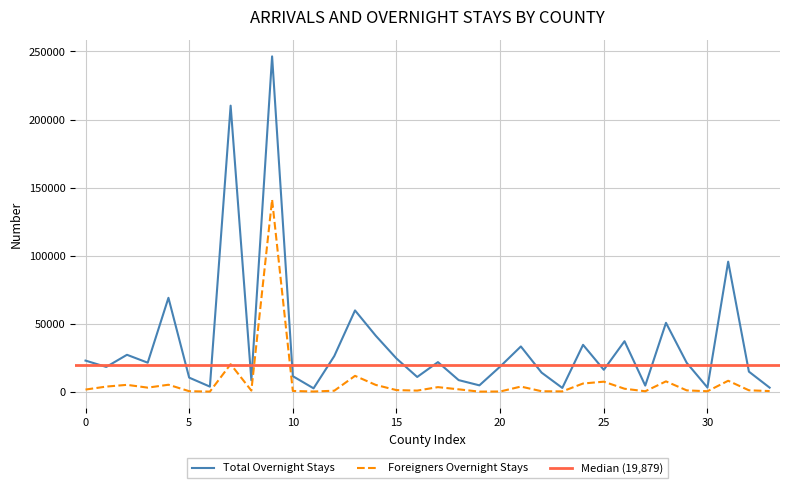

What is the difference between the maximum and second lowest values in the Foreigners Overnight series?

141045